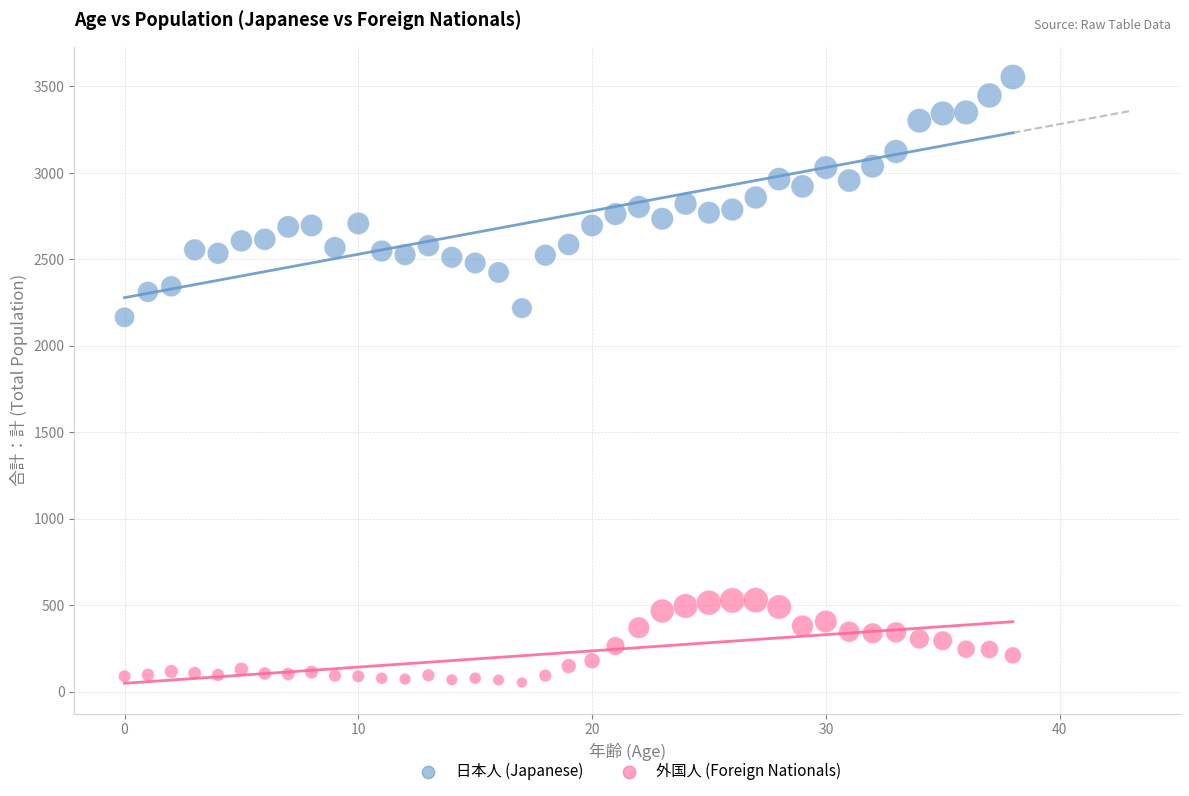

Which series has the largest Y range (max minus min)?

日本人 (Japanese)